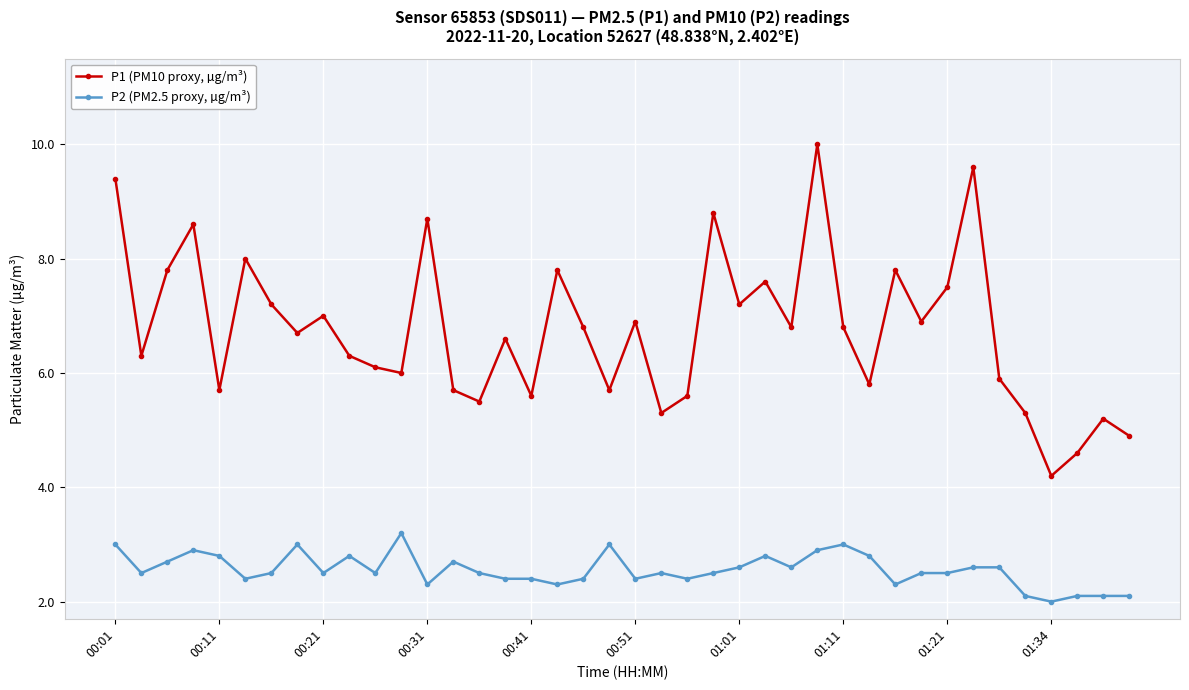

True or false: P1 (PM10 proxy, µg/m³) has more than 1 interior local peaks.

True